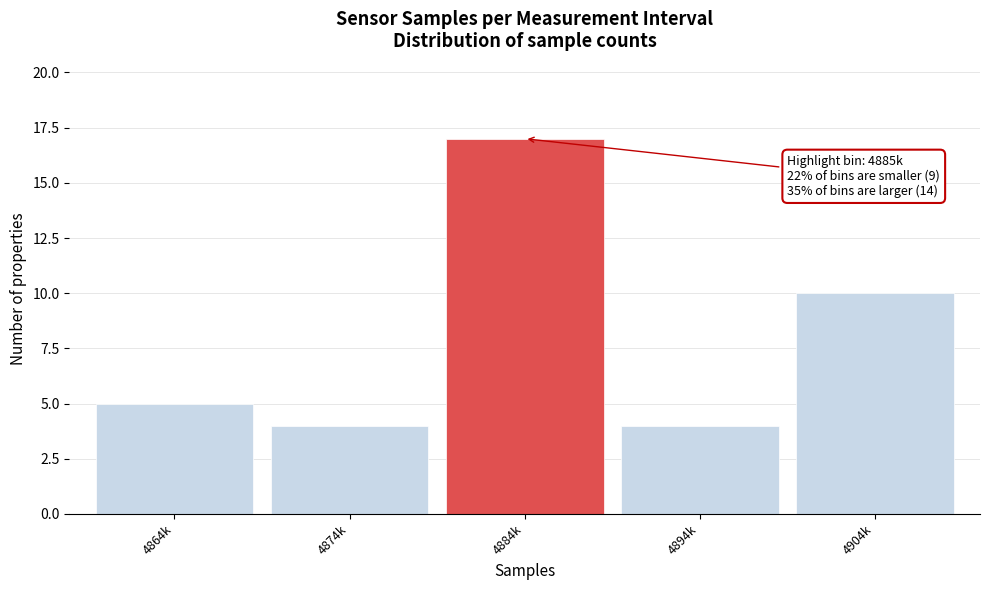

Reading left to right, what are all the values shown in this chart?

5	4	17	4	10